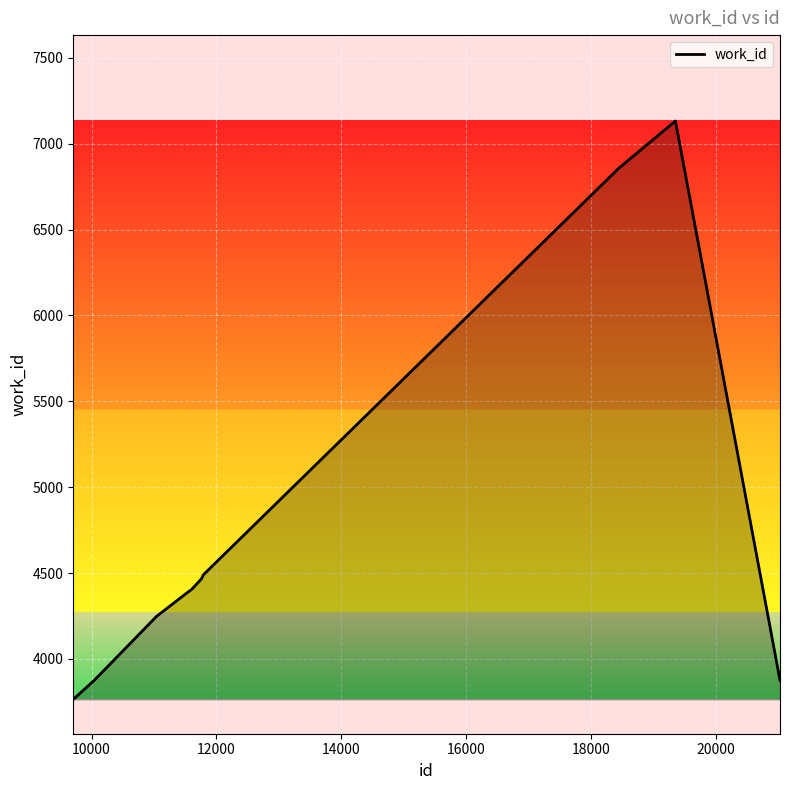

What is the greatest value displayed?

7132